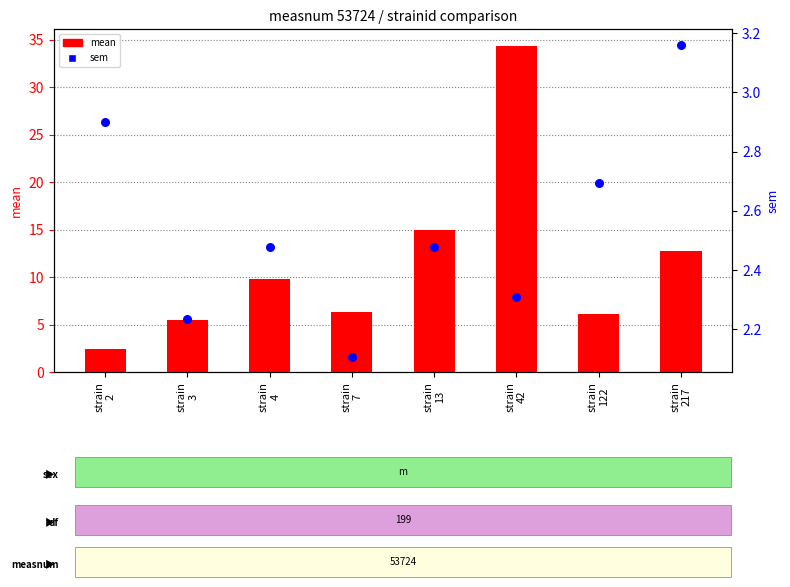

At which category is the sum across all series the highest?

strain
42